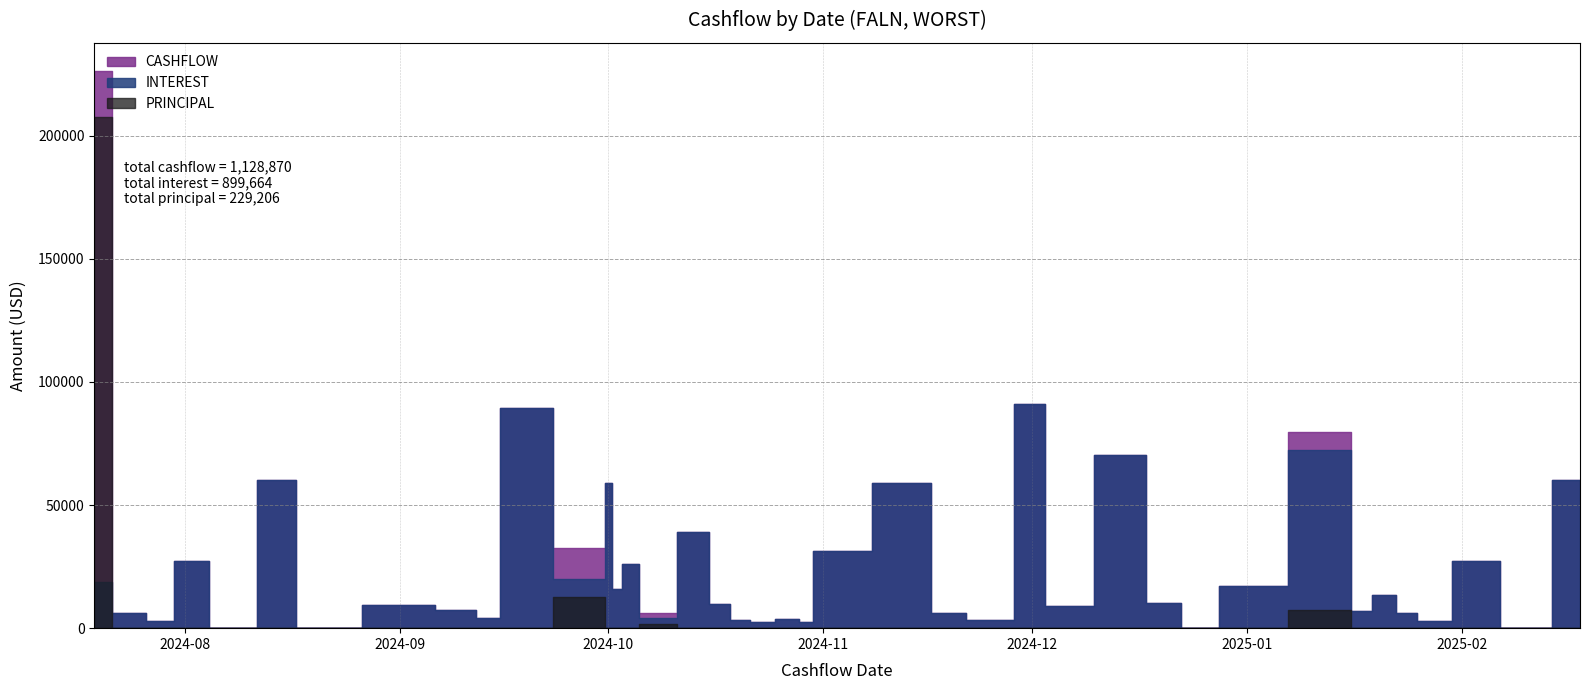

What are all the series names shown in the legend?

INTEREST, PRINCIPAL, CASHFLOW